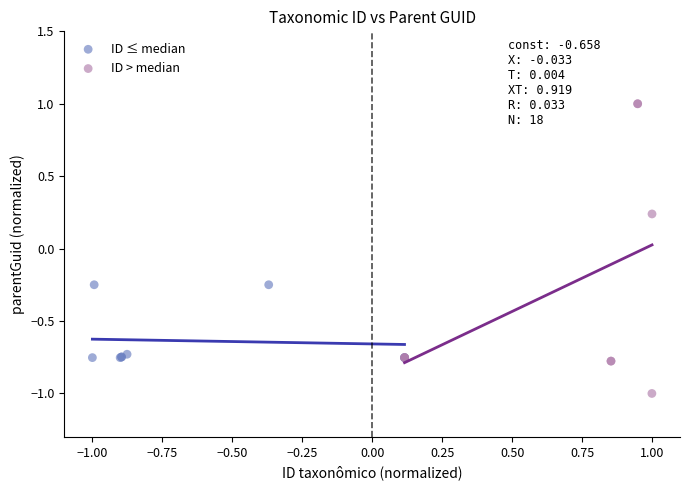

Which series contains the lowest Y value?

ID > median